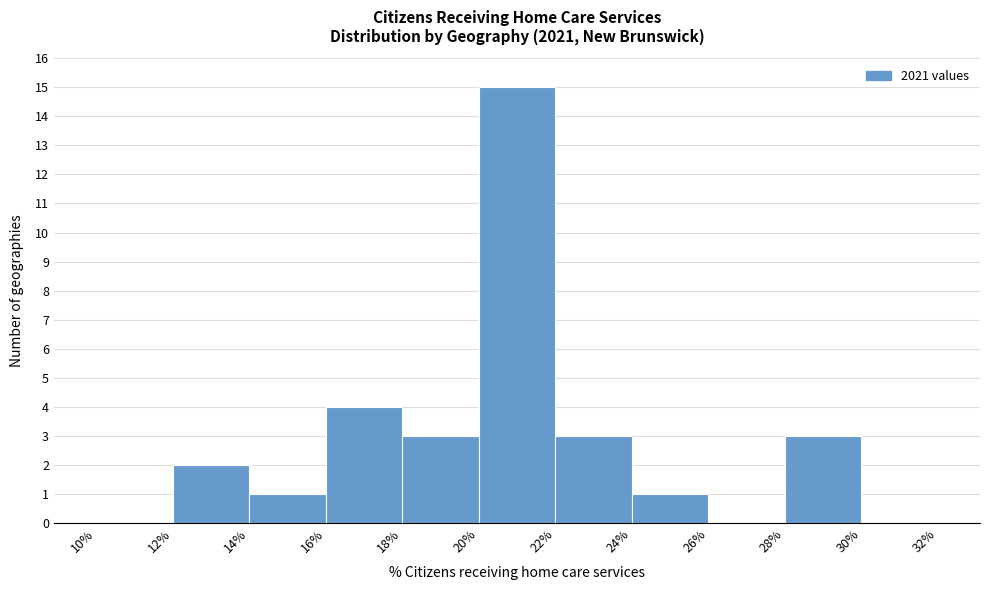

How tall is the bar that spans 20% to 22% on the x-axis? The values are not printed on the chart, so give them approximately, as read against the axis.

15